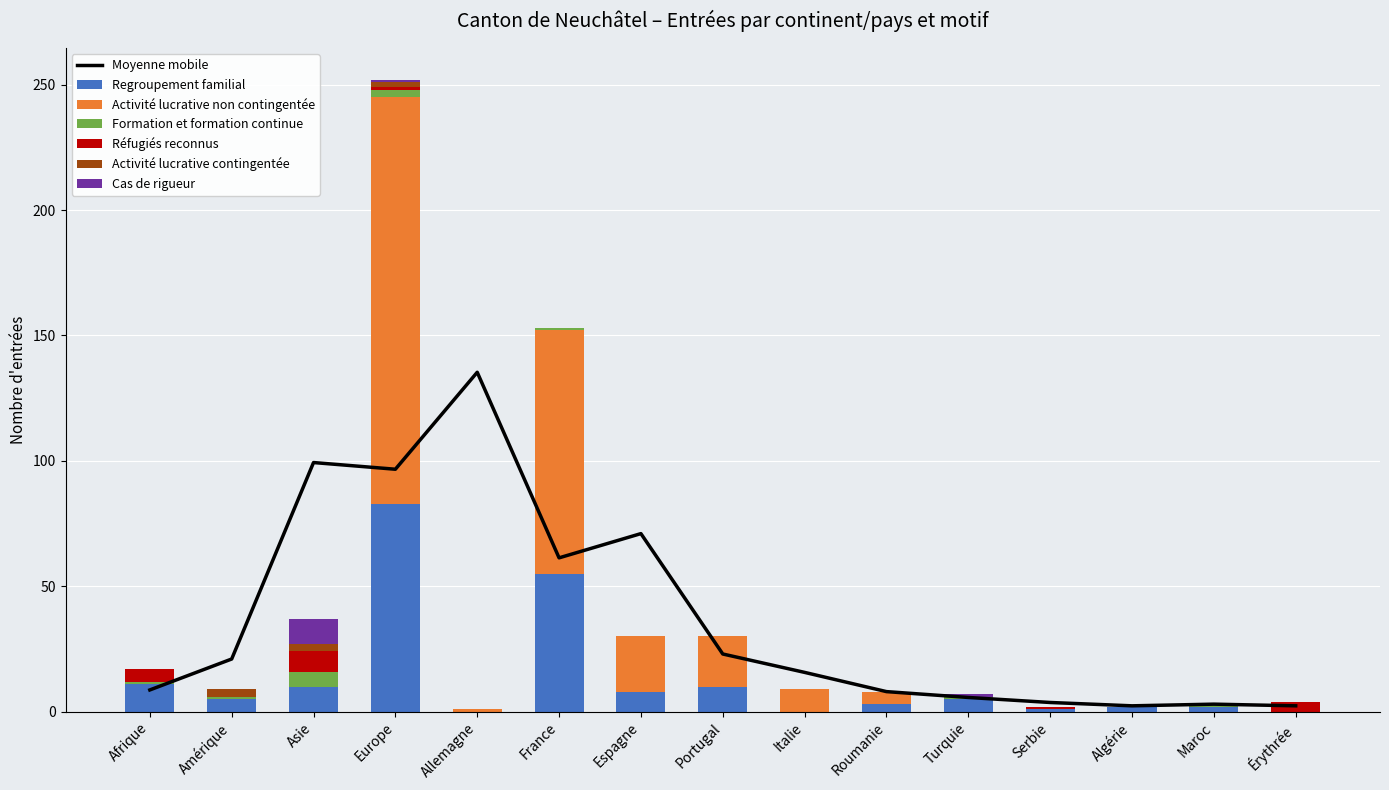

What is the average value of the Regroupement familial series?

13